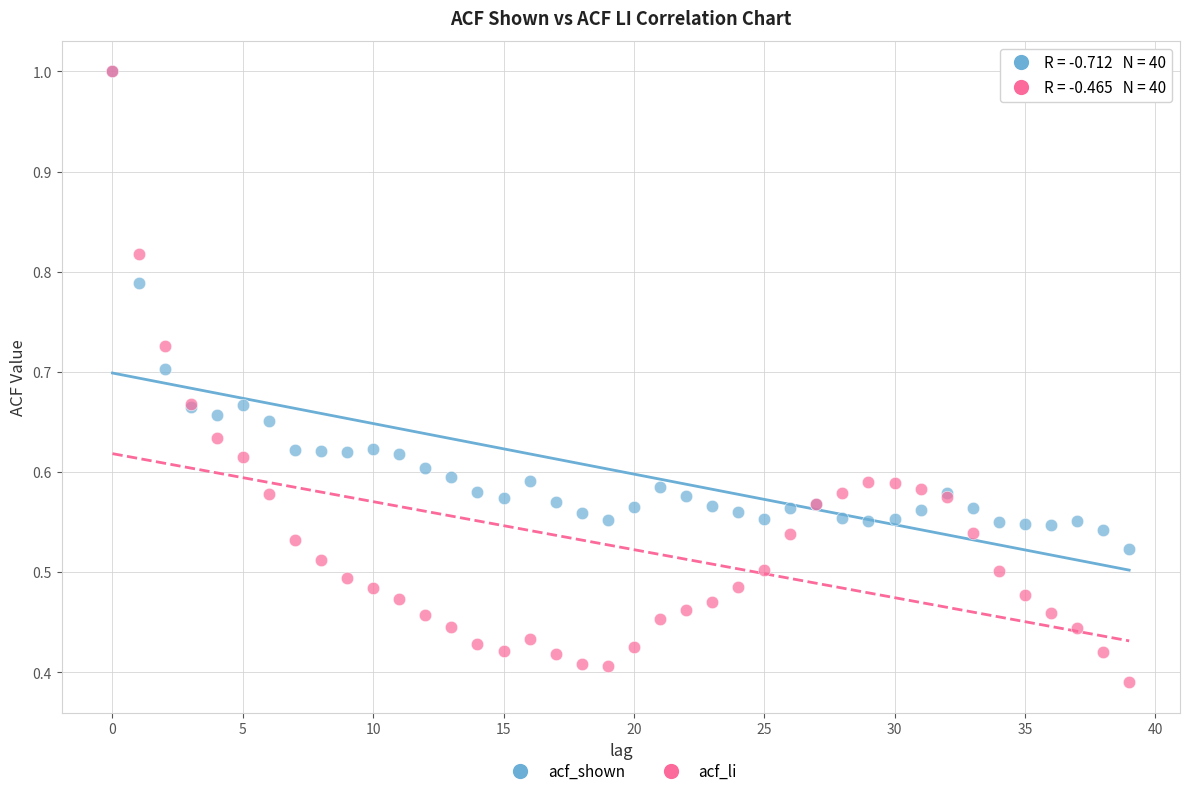

Which series has the widest spread of Y values?

acf_li